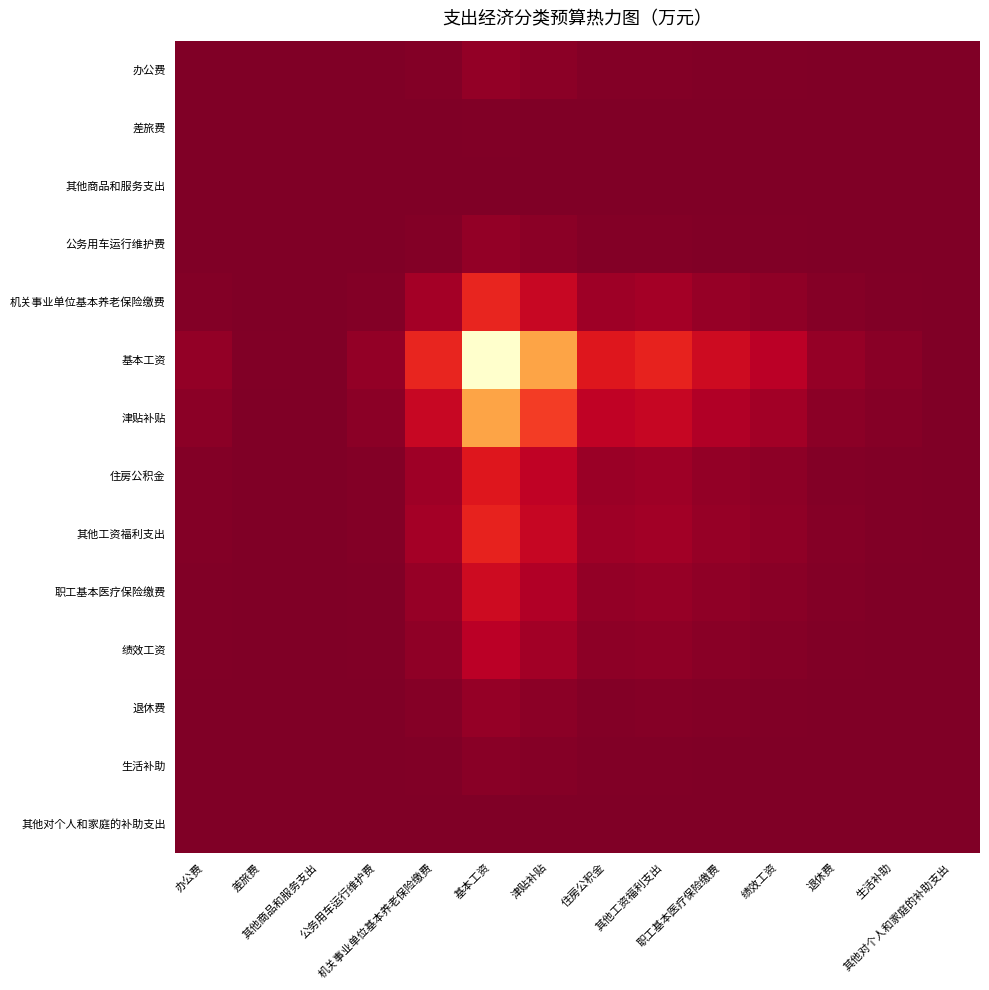

Reading right to left, transcribe all the data shown in this chart.

办公费: 其他对个人和家庭的补助支出=0.0	生活补助=0.1	退休费=0.2	绩效工资=0.5	职工基本医疗保险缴费=0.7	其他工资福利支出=1.1	住房公积金=1.0	津贴补贴=2.4	基本工资=4.1	机关事业单位基本养老保险缴费=1.1	公务用车运行维护费=0.2	其他商品和服务支出=0.0	差旅费=0.0	办公费=0.2
差旅费: 其他对个人和家庭的补助支出=0.0	生活补助=0.0	退休费=0.0	绩效工资=0.1	职工基本医疗保险缴费=0.1	其他工资福利支出=0.1	住房公积金=0.1	津贴补贴=0.2	基本工资=0.4	机关事业单位基本养老保险缴费=0.1	公务用车运行维护费=0.0	其他商品和服务支出=0.0	差旅费=0.0	办公费=0.0
其他商品和服务支出: 其他对个人和家庭的补助支出=0.0	生活补助=0.0	退休费=0.0	绩效工资=0.0	职工基本医疗保险缴费=0.1	其他工资福利支出=0.1	住房公积金=0.1	津贴补贴=0.2	基本工资=0.4	机关事业单位基本养老保险缴费=0.1	公务用车运行维护费=0.0	其他商品和服务支出=0.0	差旅费=0.0	办公费=0.0
公务用车运行维护费: 其他对个人和家庭的补助支出=0.0	生活补助=0.1	退休费=0.2	绩效工资=0.5	职工基本医疗保险缴费=0.7	其他工资福利支出=1.1	住房公积金=1.0	津贴补贴=2.4	基本工资=4.1	机关事业单位基本养老保险缴费=1.1	公务用车运行维护费=0.2	其他商品和服务支出=0.0	差旅费=0.0	办公费=0.2
机关事业单位基本养老保险缴费: 其他对个人和家庭的补助支出=0.0	生活补助=0.6	退休费=1.3	绩效工资=3.4	职工基本医疗保险缴费=5.0	其他工资福利支出=7.6	住房公积金=6.6	津贴补贴=16.1	基本工资=27.9	机关事业单位基本养老保险缴费=7.8	公务用车运行维护费=1.1	其他商品和服务支出=0.1	差旅费=0.1	办公费=1.1
基本工资: 其他对个人和家庭的补助支出=0.1	生活补助=2.2	退休费=4.5	绩效工资=12.3	职工基本医疗保险缴费=18.1	其他工资福利支出=27.1	住房公积金=23.7	津贴补贴=57.8	基本工资=100.0	机关事业单位基本养老保险缴费=27.9	公务用车运行维护费=4.1	其他商品和服务支出=0.4	差旅费=0.4	办公费=4.1
津贴补贴: 其他对个人和家庭的补助支出=0.0	生活补助=1.2	退休费=2.6	绩效工资=7.1	职工基本医疗保险缴费=10.5	其他工资福利支出=15.7	住房公积金=13.7	津贴补贴=33.5	基本工资=57.8	机关事业单位基本养老保险缴费=16.1	公务用车运行维护费=2.4	其他商品和服务支出=0.2	差旅费=0.2	办公费=2.4
住房公积金: 其他对个人和家庭的补助支出=0.0	生活补助=0.5	退休费=1.1	绩效工资=2.9	职工基本医疗保险缴费=4.3	其他工资福利支出=6.4	住房公积金=5.6	津贴补贴=13.7	基本工资=23.7	机关事业单位基本养老保险缴费=6.6	公务用车运行维护费=1.0	其他商品和服务支出=0.1	差旅费=0.1	办公费=1.0
其他工资福利支出: 其他对个人和家庭的补助支出=0.0	生活补助=0.6	退休费=1.2	绩效工资=3.3	职工基本医疗保险缴费=4.9	其他工资福利支出=7.3	住房公积金=6.4	津贴补贴=15.7	基本工资=27.1	机关事业单位基本养老保险缴费=7.6	公务用车运行维护费=1.1	其他商品和服务支出=0.1	差旅费=0.1	办公费=1.1
职工基本医疗保险缴费: 其他对个人和家庭的补助支出=0.0	生活补助=0.4	退休费=0.8	绩效工资=2.2	职工基本医疗保险缴费=3.3	其他工资福利支出=4.9	住房公积金=4.3	津贴补贴=10.5	基本工资=18.1	机关事业单位基本养老保险缴费=5.0	公务用车运行维护费=0.7	其他商品和服务支出=0.1	差旅费=0.1	办公费=0.7
绩效工资: 其他对个人和家庭的补助支出=0.0	生活补助=0.3	退休费=0.6	绩效工资=1.5	职工基本医疗保险缴费=2.2	其他工资福利支出=3.3	住房公积金=2.9	津贴补贴=7.1	基本工资=12.3	机关事业单位基本养老保险缴费=3.4	公务用车运行维护费=0.5	其他商品和服务支出=0.0	差旅费=0.1	办公费=0.5
退休费: 其他对个人和家庭的补助支出=0.0	生活补助=0.1	退休费=0.2	绩效工资=0.6	职工基本医疗保险缴费=0.8	其他工资福利支出=1.2	住房公积金=1.1	津贴补贴=2.6	基本工资=4.5	机关事业单位基本养老保险缴费=1.3	公务用车运行维护费=0.2	其他商品和服务支出=0.0	差旅费=0.0	办公费=0.2
生活补助: 其他对个人和家庭的补助支出=0.0	生活补助=0.0	退休费=0.1	绩效工资=0.3	职工基本医疗保险缴费=0.4	其他工资福利支出=0.6	住房公积金=0.5	津贴补贴=1.2	基本工资=2.2	机关事业单位基本养老保险缴费=0.6	公务用车运行维护费=0.1	其他商品和服务支出=0.0	差旅费=0.0	办公费=0.1
其他对个人和家庭的补助支出: 其他对个人和家庭的补助支出=0.0	生活补助=0.0	退休费=0.0	绩效工资=0.0	职工基本医疗保险缴费=0.0	其他工资福利支出=0.0	住房公积金=0.0	津贴补贴=0.0	基本工资=0.1	机关事业单位基本养老保险缴费=0.0	公务用车运行维护费=0.0	其他商品和服务支出=0.0	差旅费=0.0	办公费=0.0